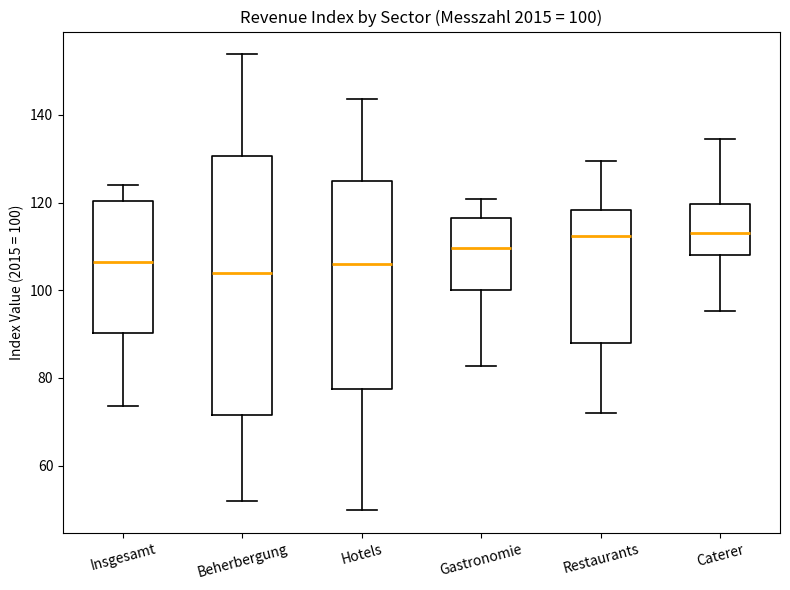

Comparing the boxes themselves (not the whiskers), which one is the tallest?

Beherbergung